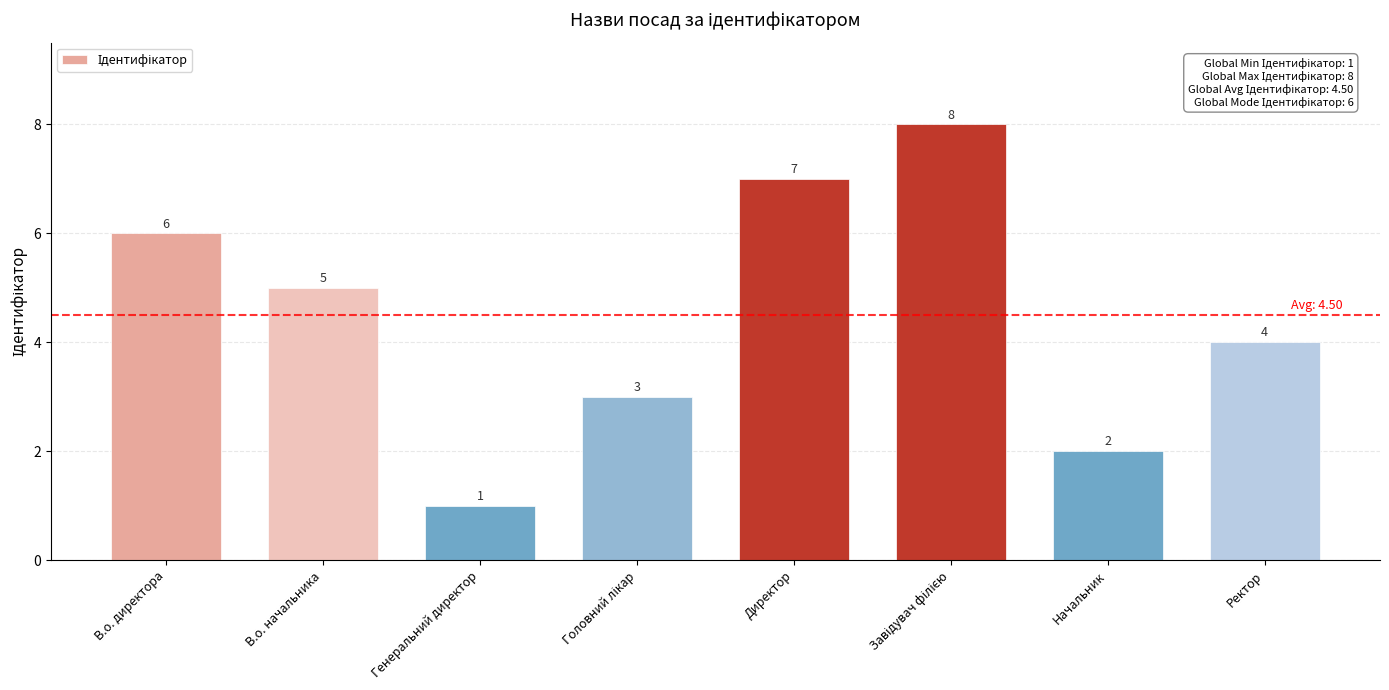

How many bars are there in total?

8